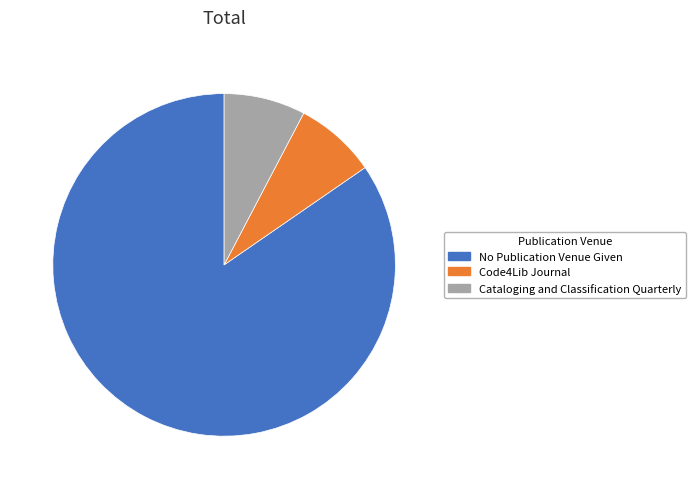

Which slice is the largest?

No Publication Venue Given